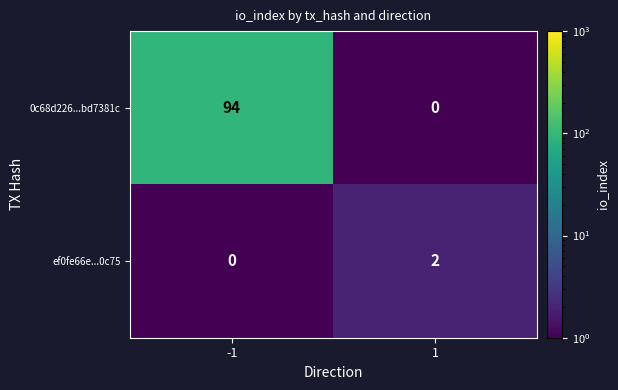

At which category is the sum across all series the highest?

-1